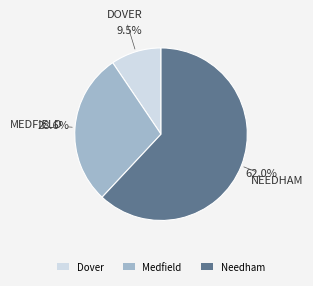

Count the number of slices in the pie.

3